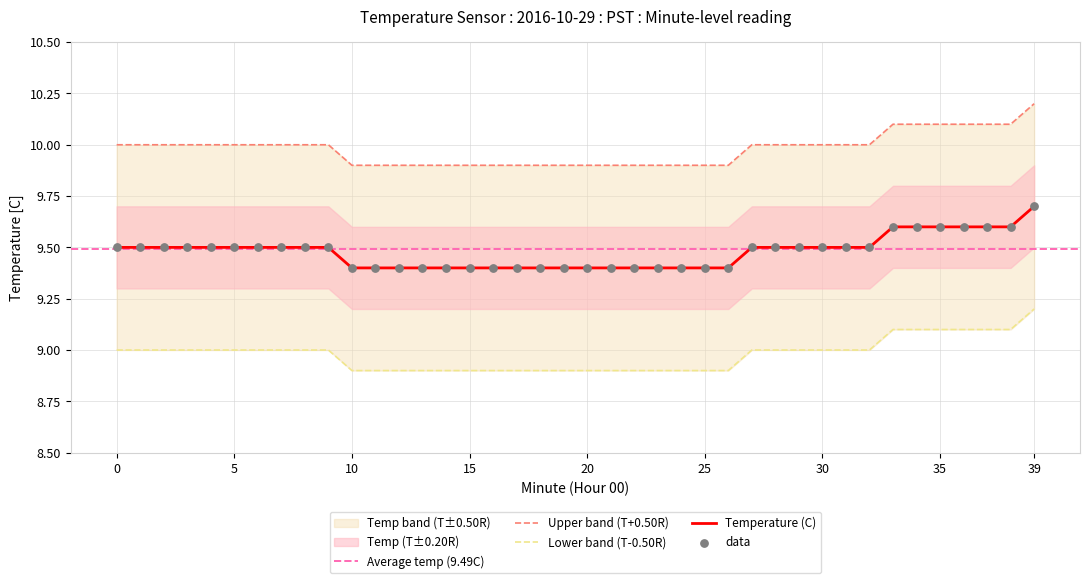

Which series has the largest Y range (max minus min)?

Temperature (C)